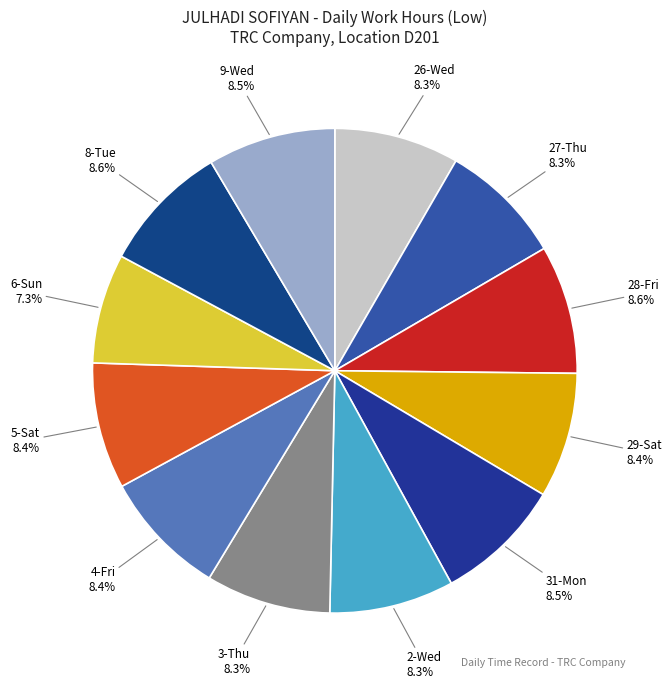

What is the total percentage of 5-Sat and 31-Mon?

16.9%